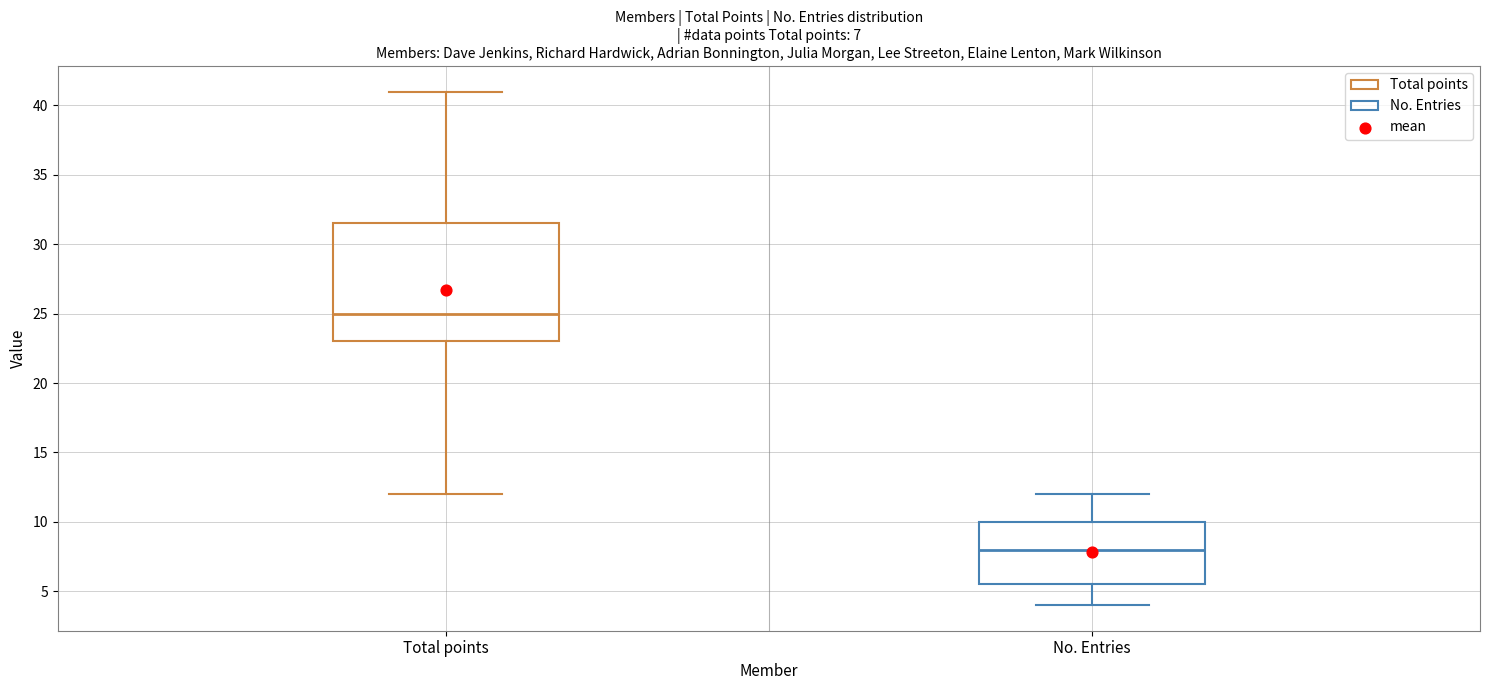

Comparing the boxes themselves (not the whiskers), which one is the tallest?

Total points